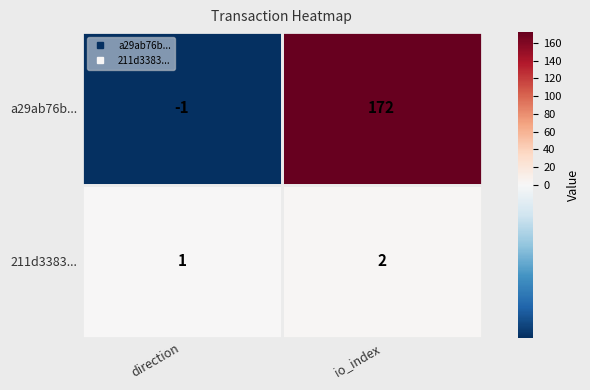

At which category does the chart reach its minimum across all series?

direction